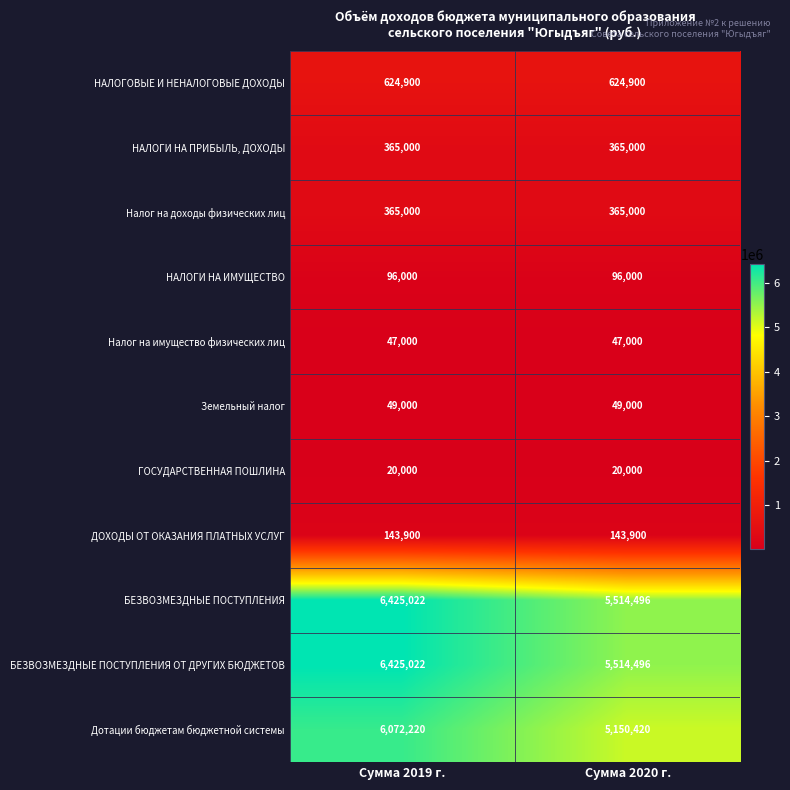

What value does the БЕЗВОЗМЕЗДНЫЕ ПОСТУПЛЕНИЯ series have at Сумма 2020 г., to the nearest 100?

5514500